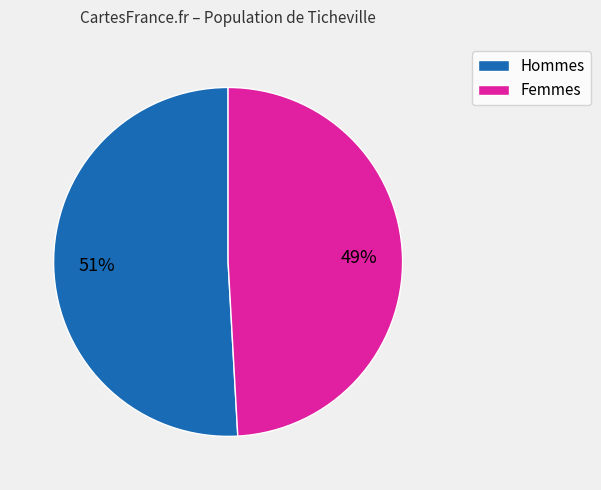

Count the number of slices in the pie.

2